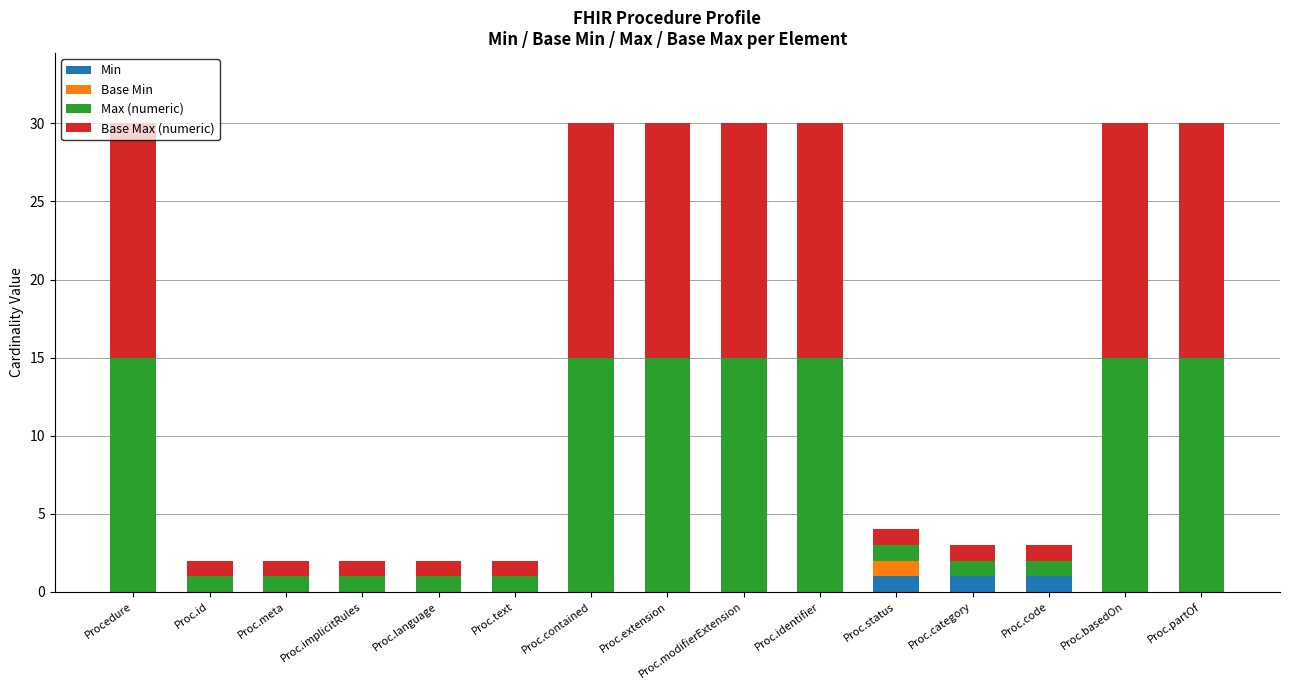

What is the total value across all series at Proc.contained?

30